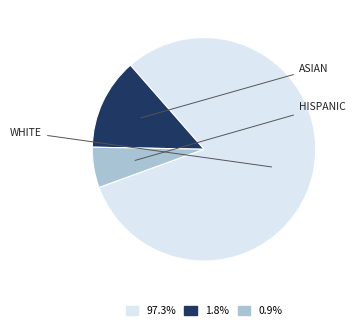

Is there a majority slice in this chart?

Yes